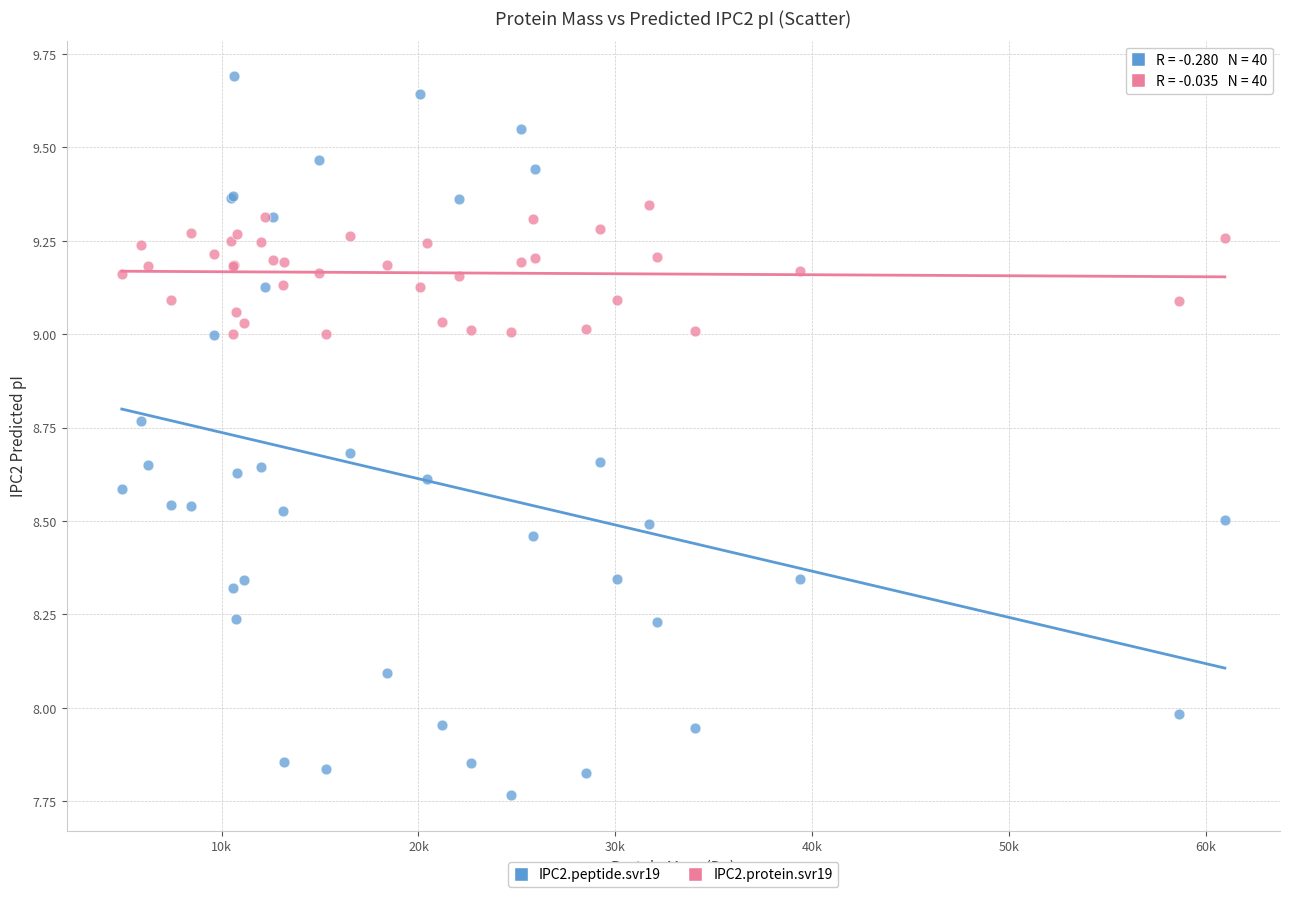

Which series reaches the maximum Y coordinate?

IPC2.peptide.svr19